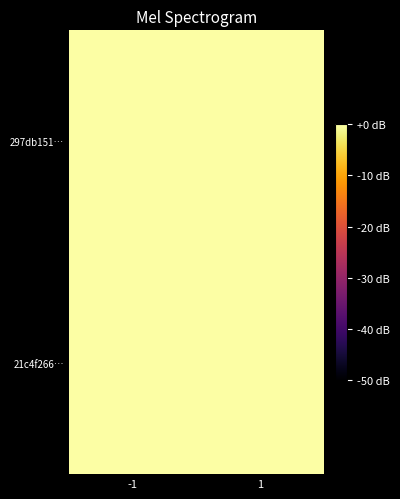

Between 1 and -1, which is larger?

-1